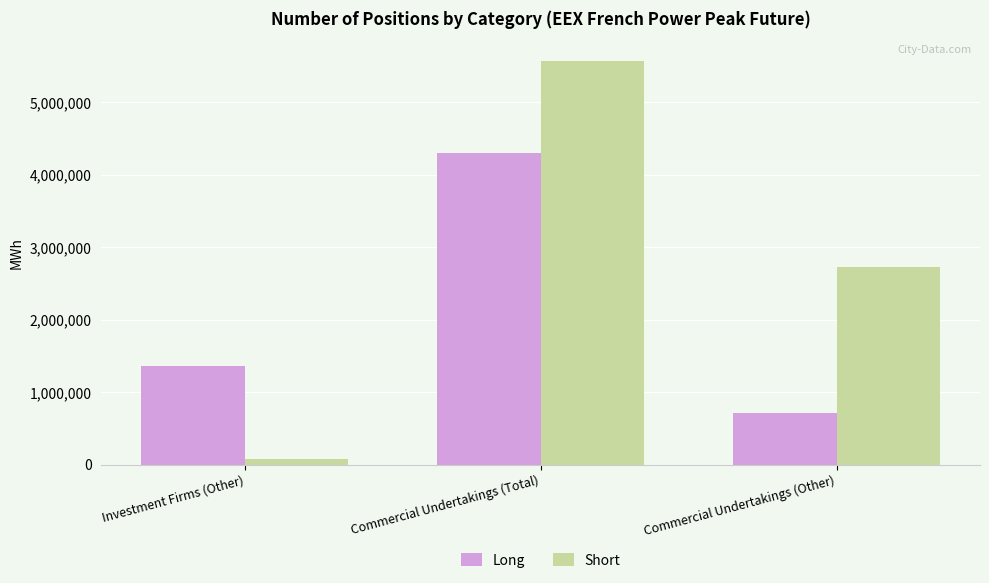

What is the value of the Long bar at the 2nd from the left?

4302300